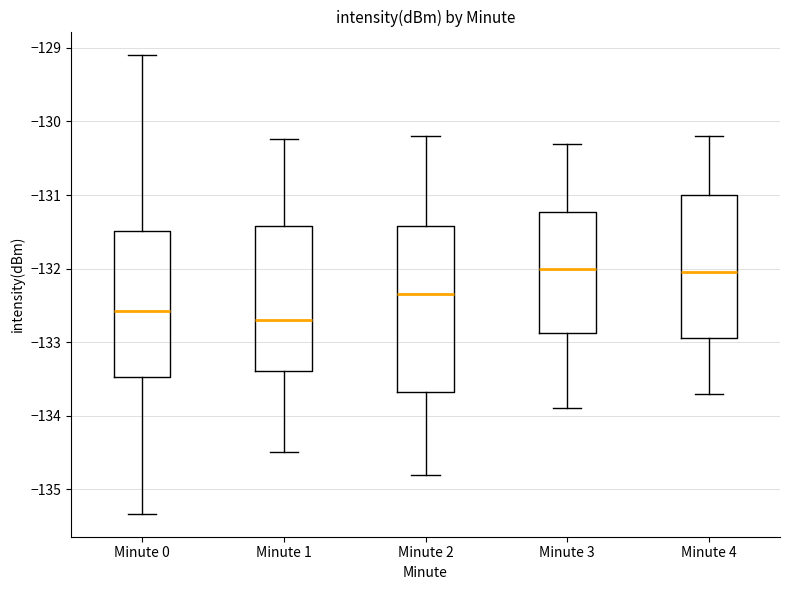

Comparing the boxes themselves (not the whiskers), which one is the tallest?

Minute 2